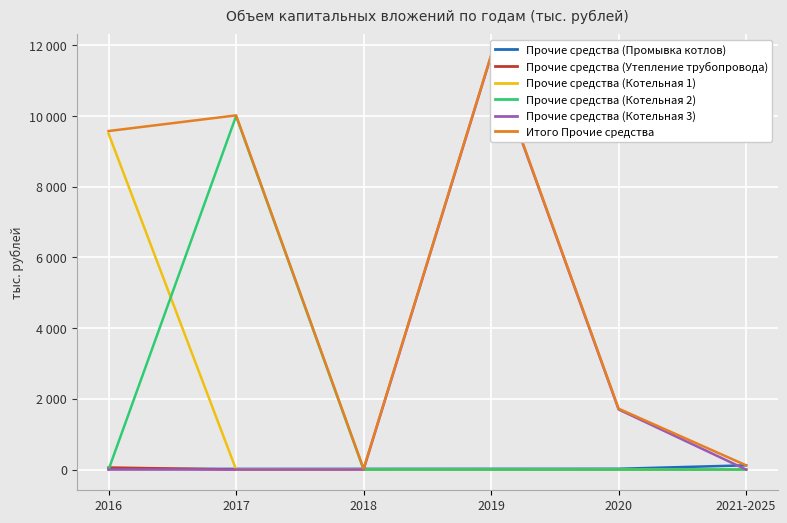

What is the difference between the maximum and minimum values in the Итого Прочие средства series?

11701